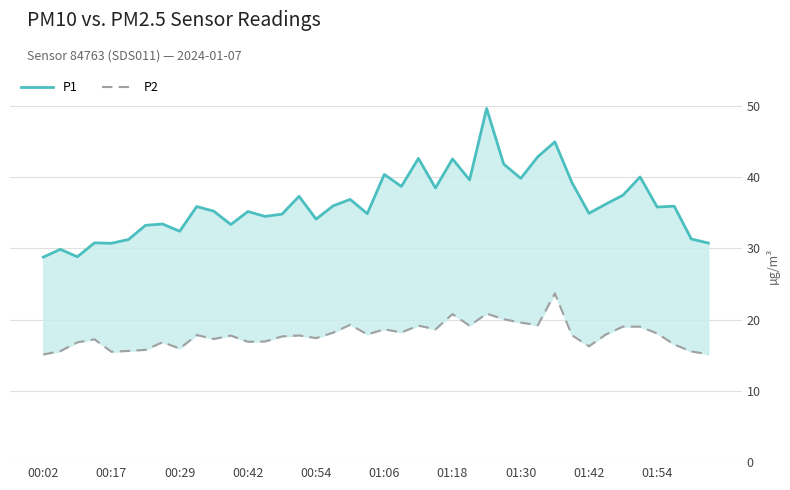

List the series in order of their overall mean, lowest first.

P2, P1